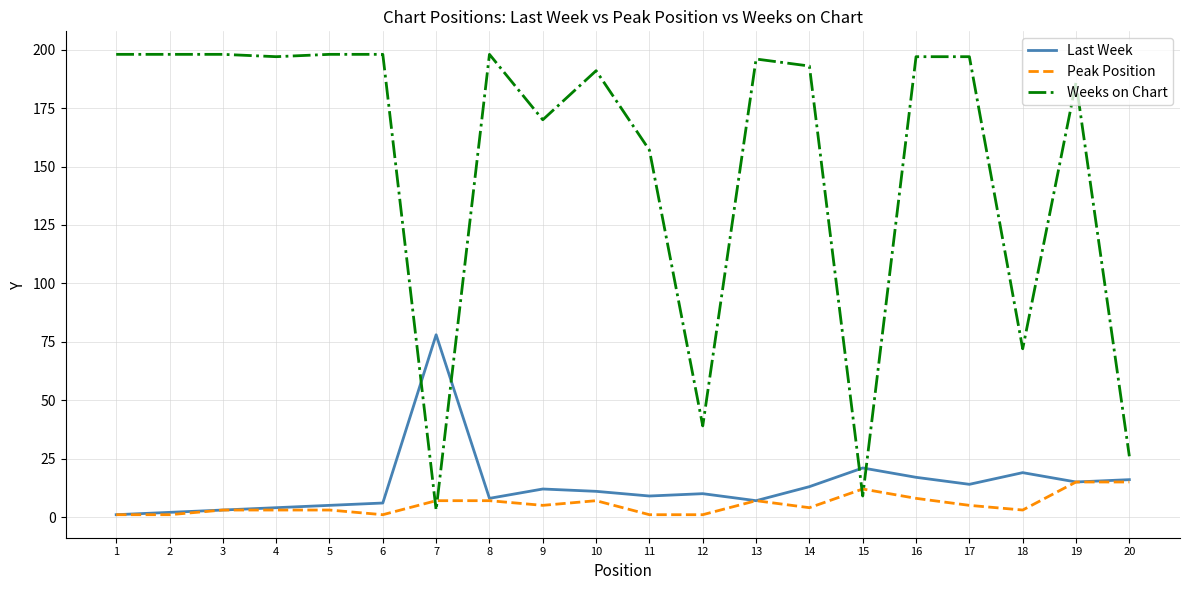

Which series ends up on top after the final intersection of Peak Position and Weeks on Chart?

Weeks on Chart